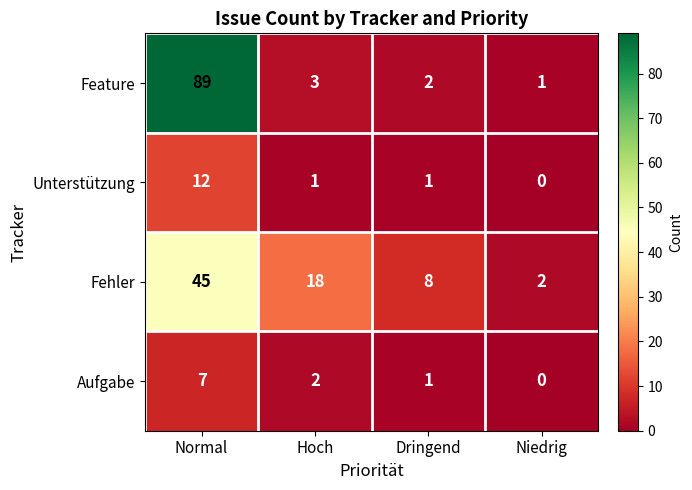

Reading left to right, transcribe all the data shown in this chart.

Feature: 89	3	2	1
Unterstützung: 12	1	1	0
Fehler: 45	18	8	2
Aufgabe: 7	2	1	0